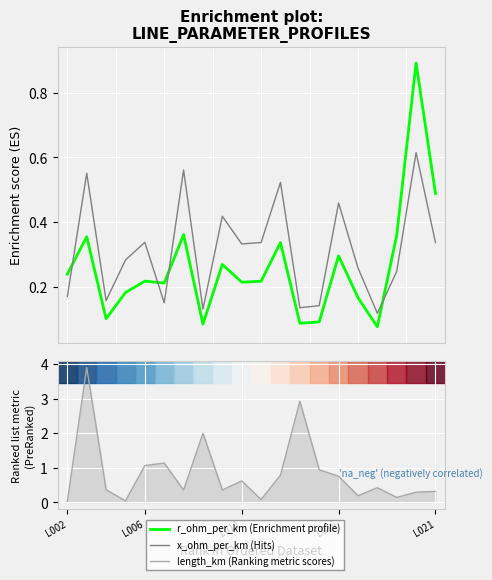

What is the highest value of the r_ohm_per_km series?

0.9